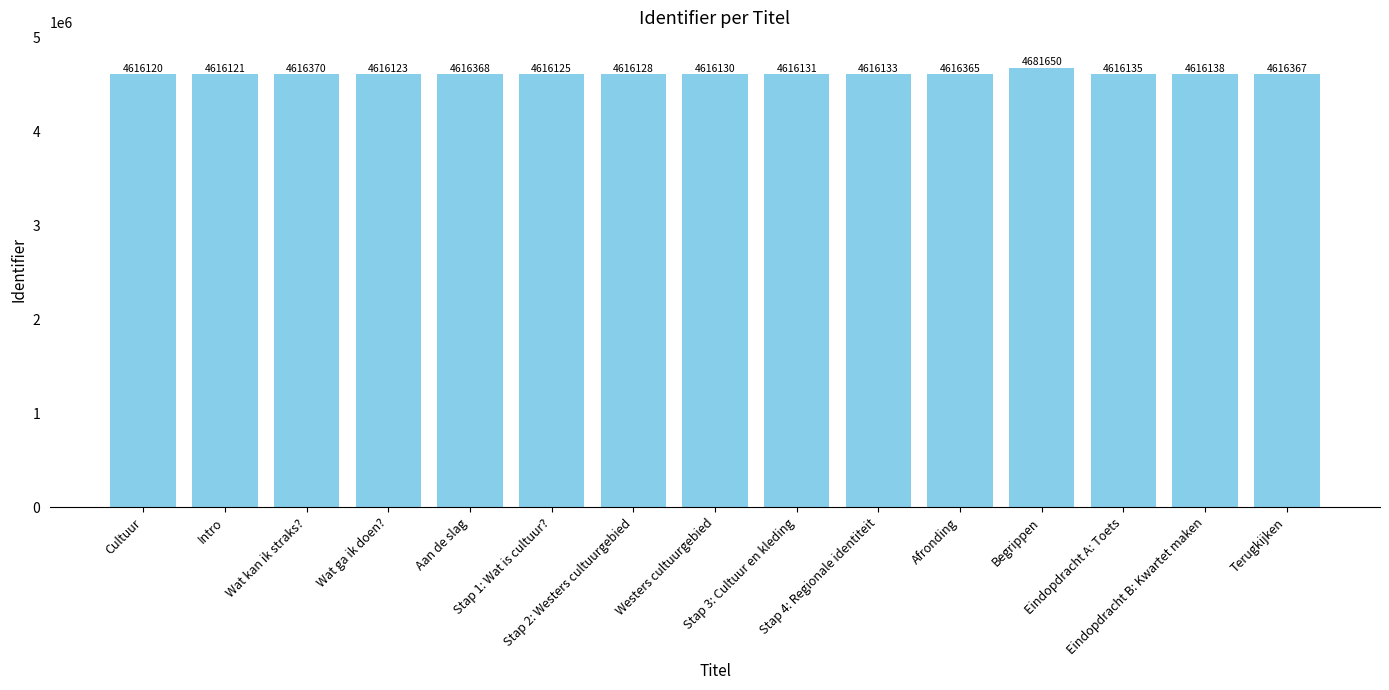

What is the sum of the values at Wat ga ik doen? and Stap 1: Wat is cultuur??

9232248